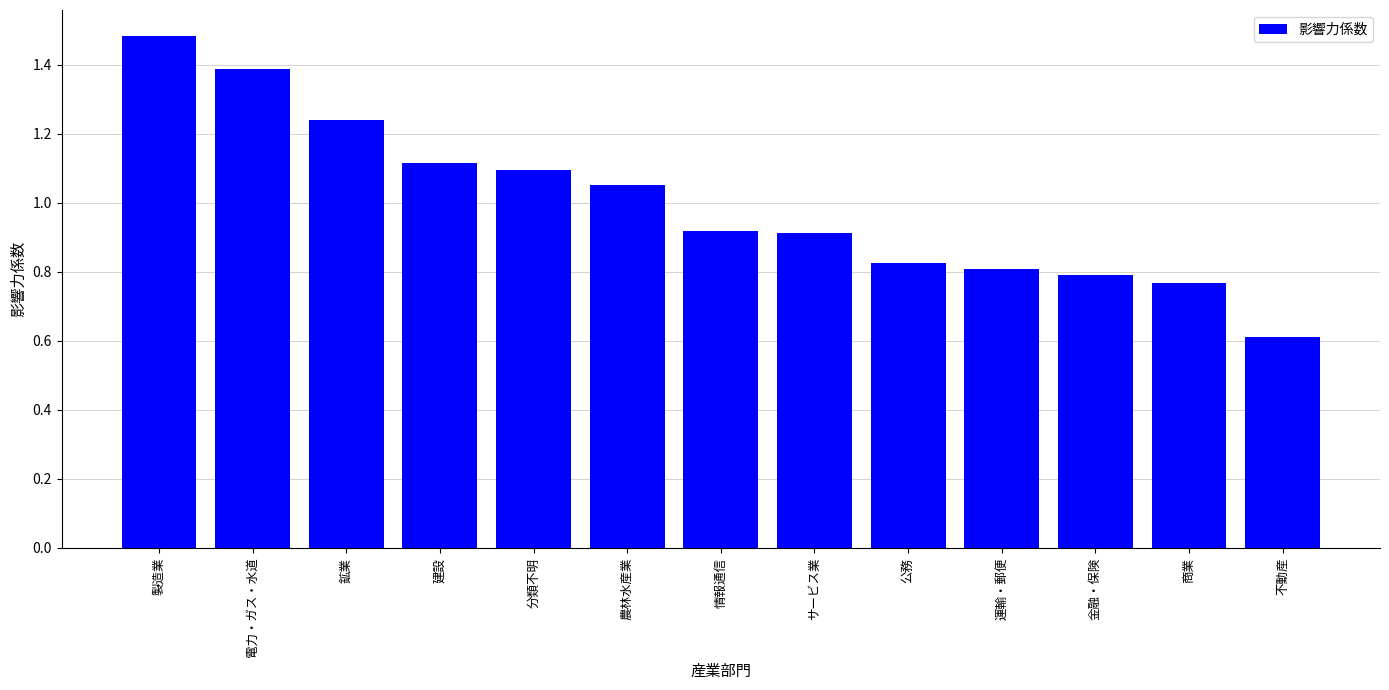

Is it true that the value at 農林水産業 is 0.6?

False